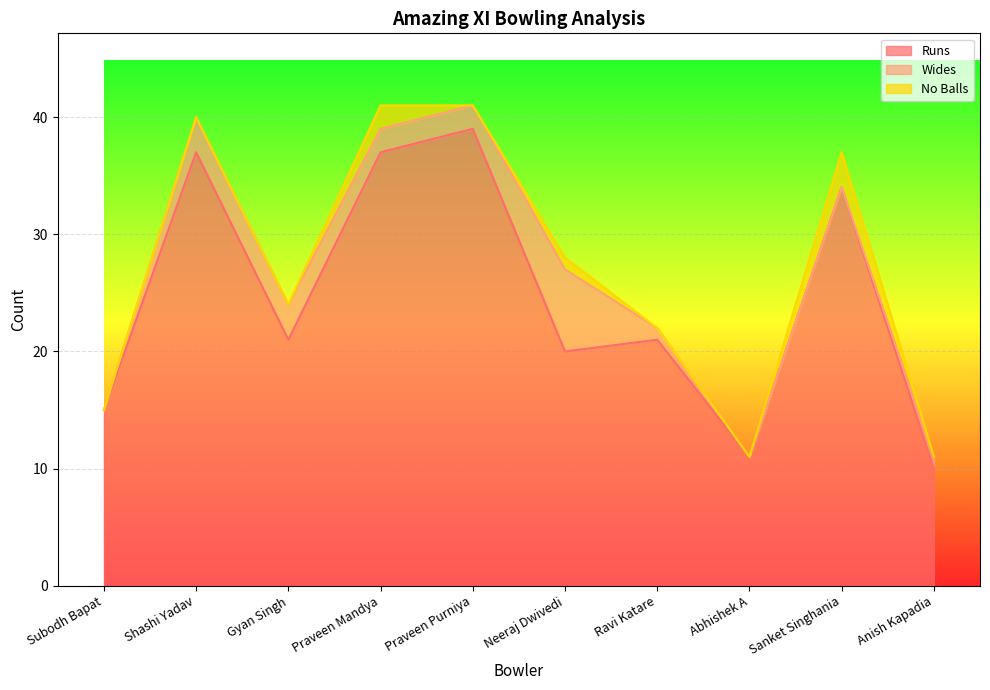

At Neeraj Dwivedi, list the series in order from smallest to largest.

No Balls, Wides, Runs